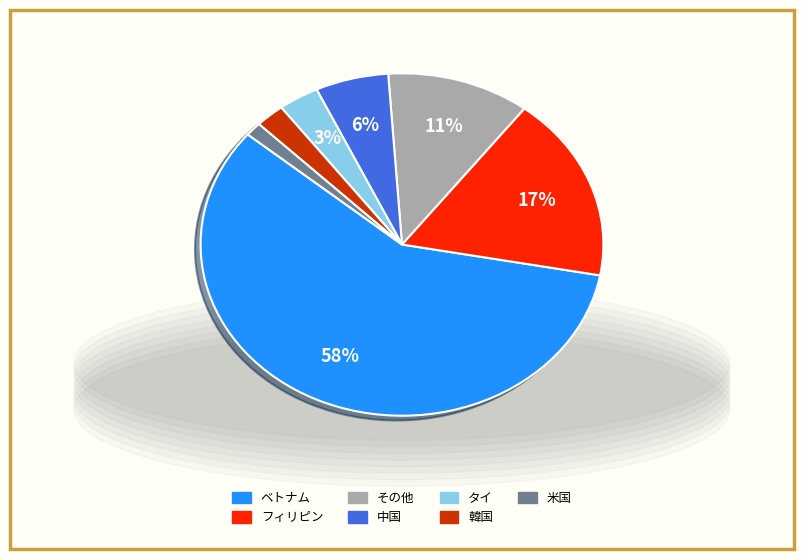

Rank the categories by value from highest to lowest.

ベトナム, フィリピン, その他, 中国, タイ, 韓国, 米国